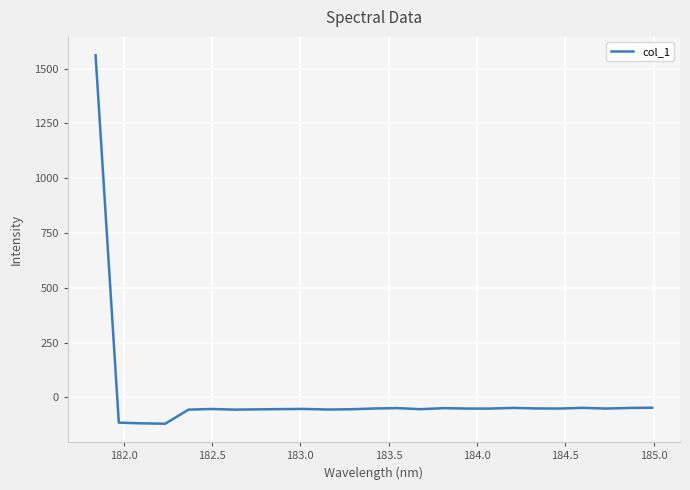

What is the difference between the maximum and minimum values?

1681.8